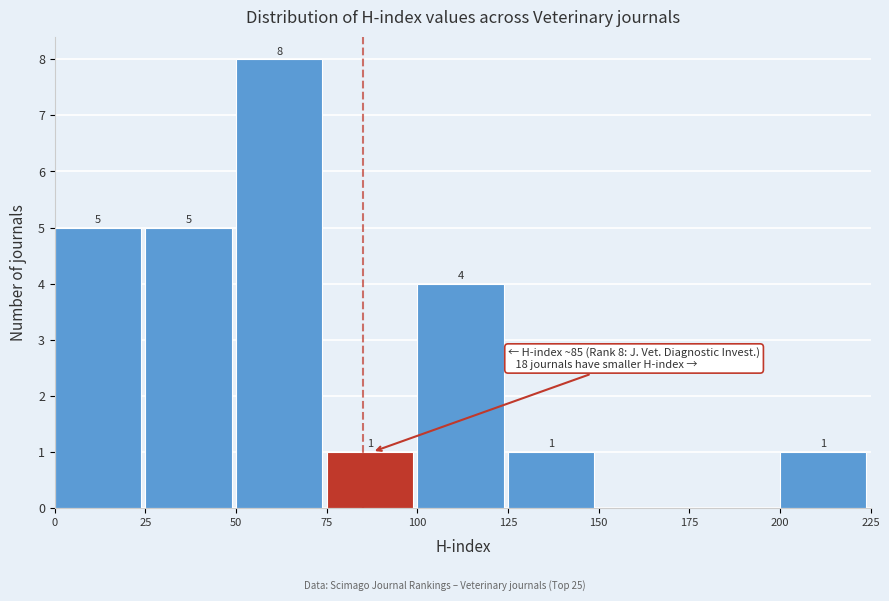

Which range on the x-axis has the tallest bar?

50 to 75